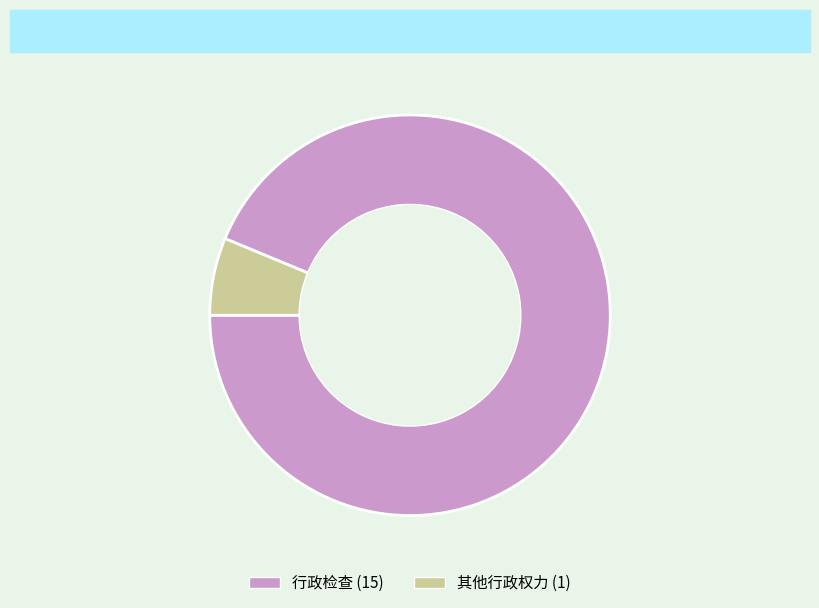

Is there any slice that represents more than half of the pie?

Yes